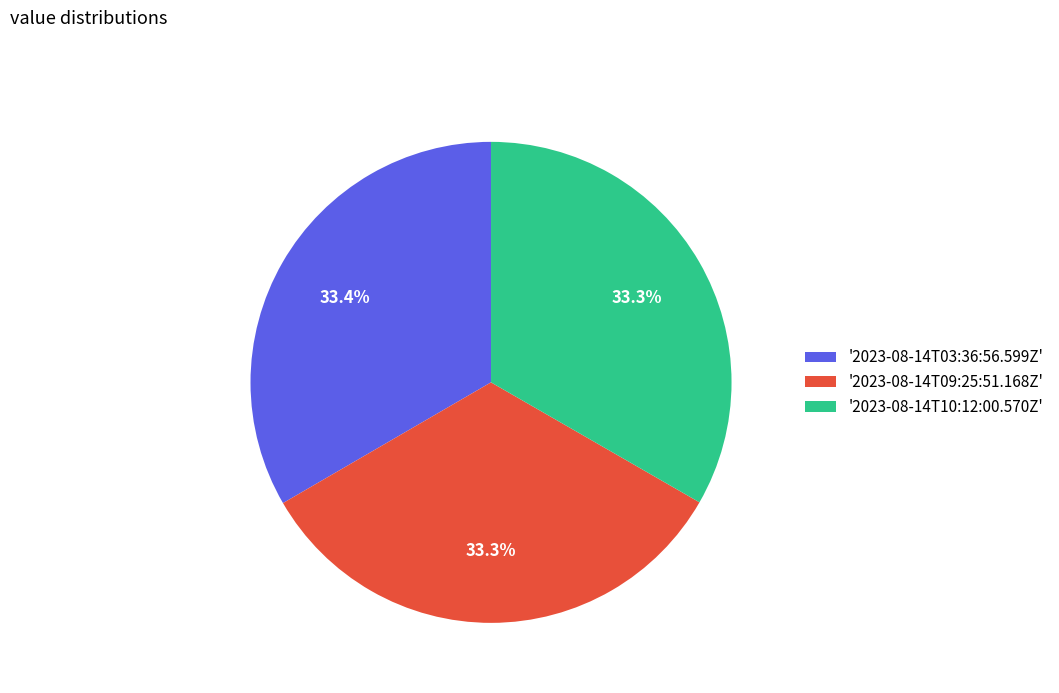

To the nearest percent, what is the average slice percentage?

33%